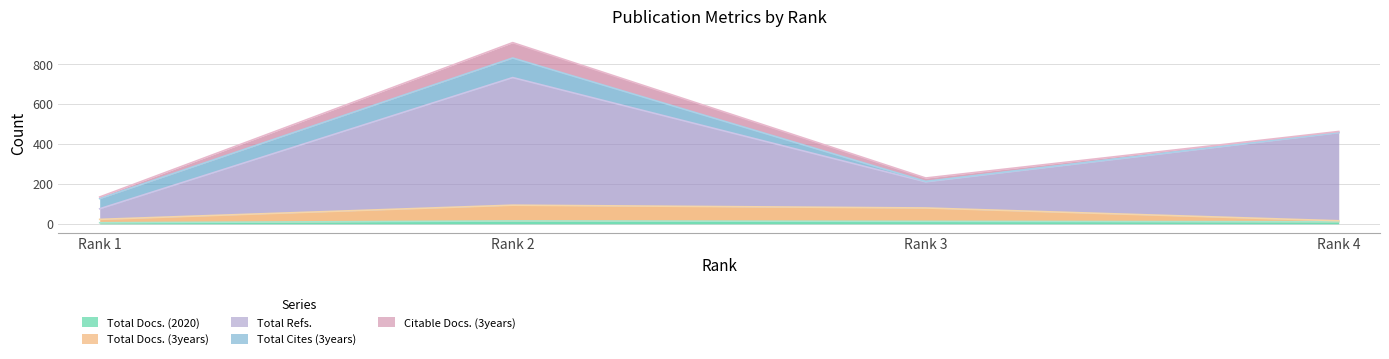

What is the difference between the second highest and minimum values in the Total Docs. (3years) series?

64